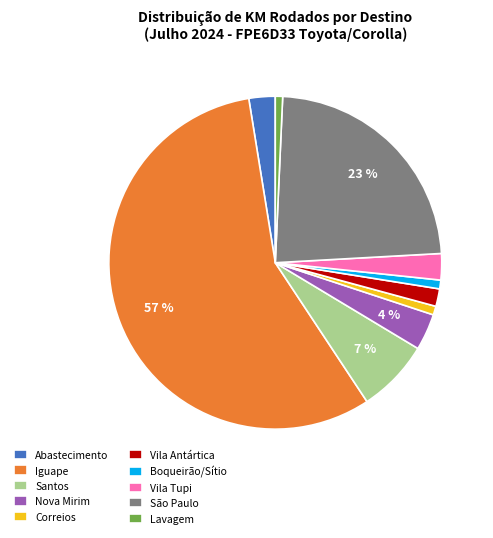

Is the sum of Abastecimento and Boqueirão/Sítio greater than half?

No